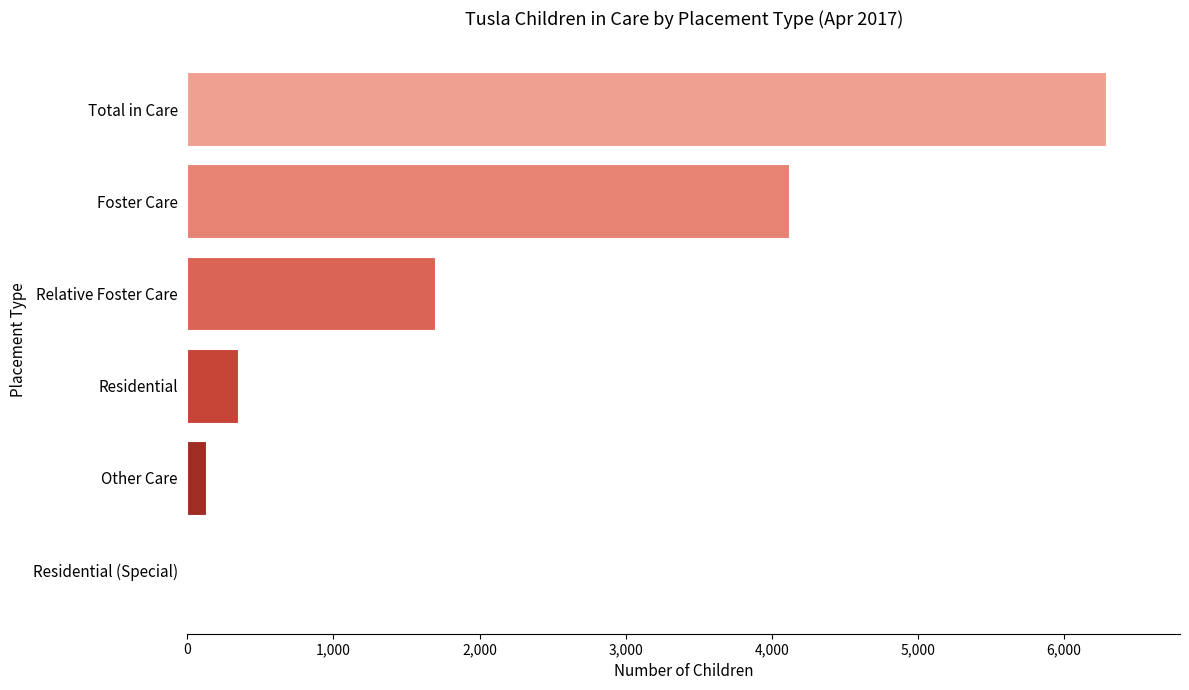

What is the sum of all values?

12582